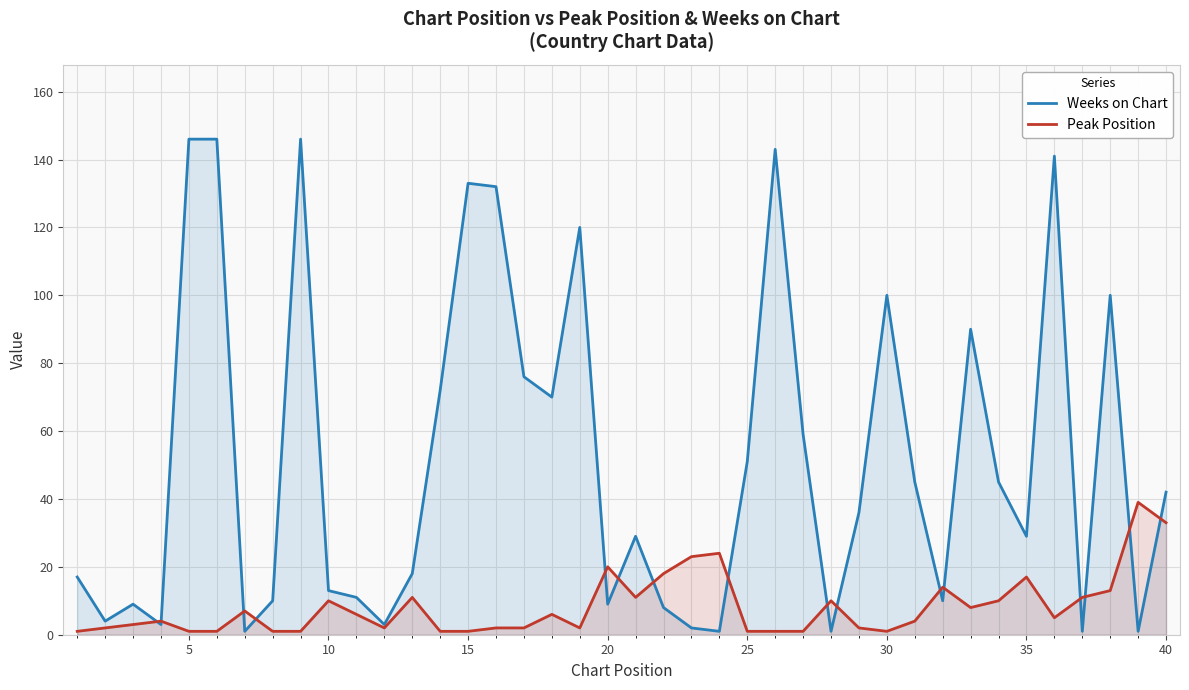

Between 22 and 38, which is larger?

22